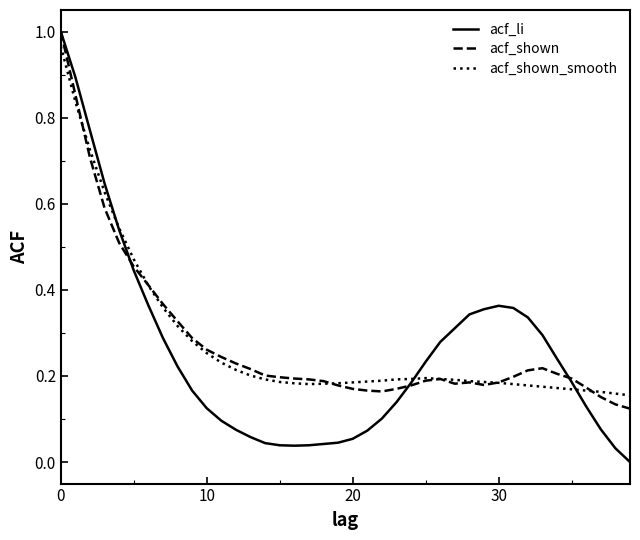

True or false: acf_shown and acf_shown_smooth cross at least once.

True